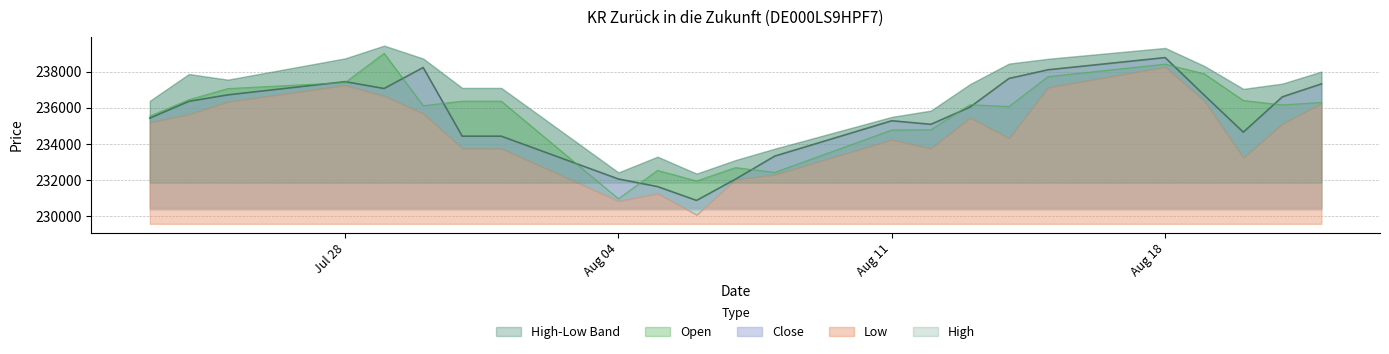

True or false: Open has more than 0 interior local peaks.

True